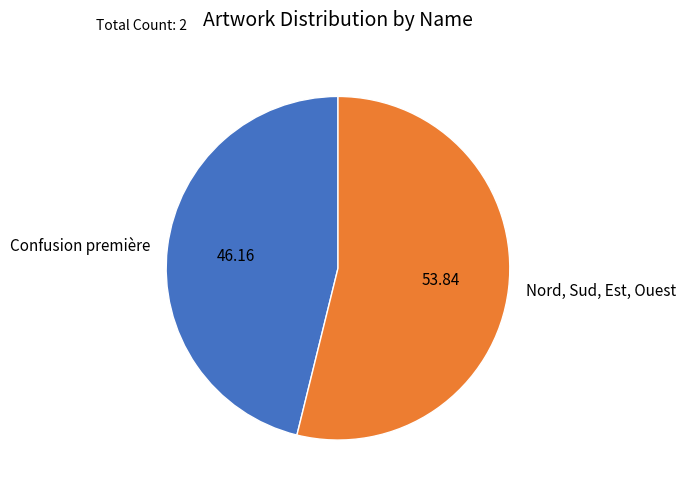

Is there any slice that represents more than half of the pie?

Yes